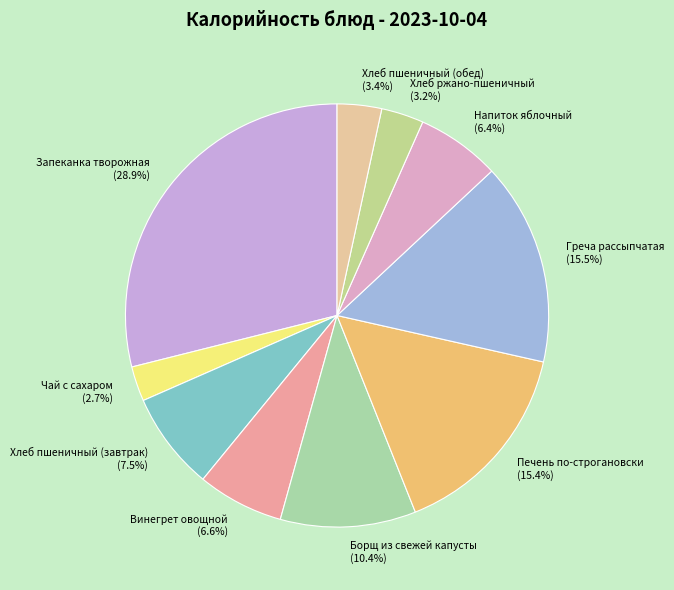

Is it true that Запеканка творожная is 29% of the pie?

True